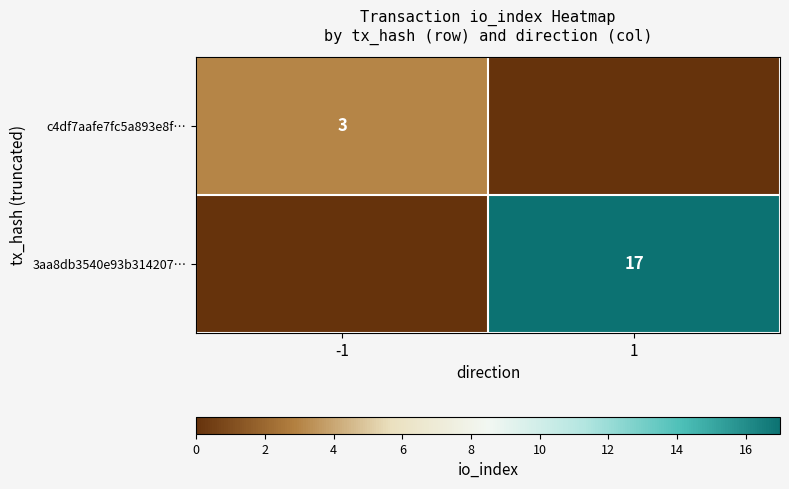

The value of c4df7aafe7fc5a893e8f… at -1 is 3. True or false?

True